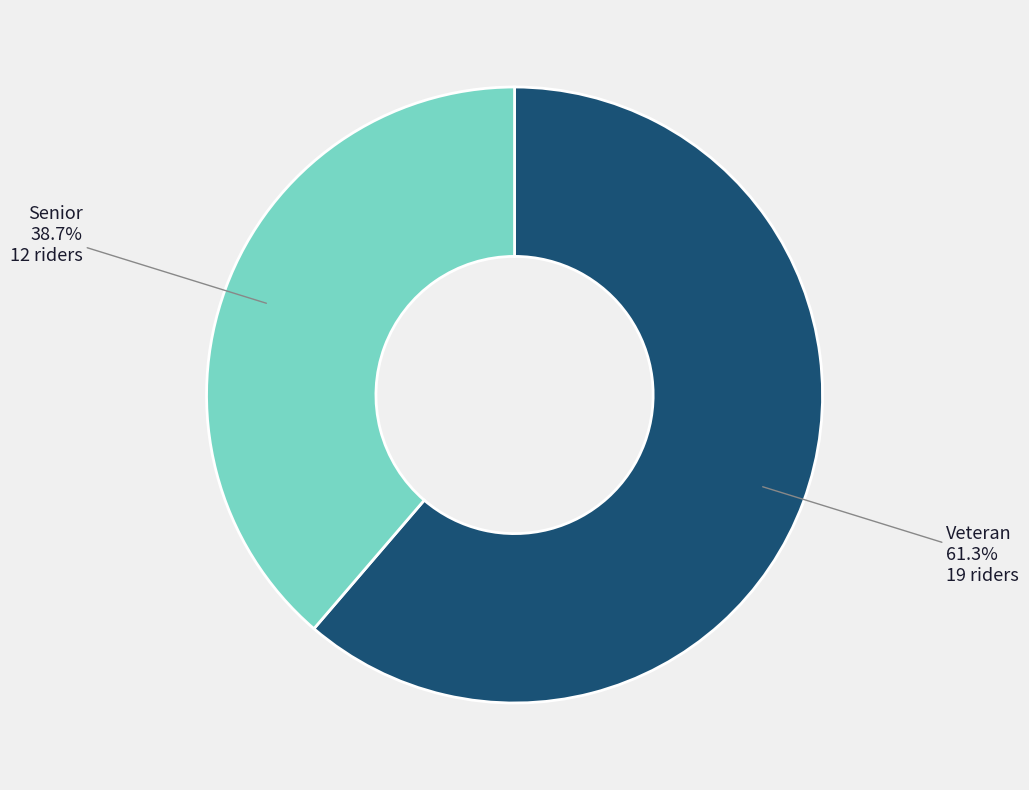

Is there a majority slice in this chart?

Yes